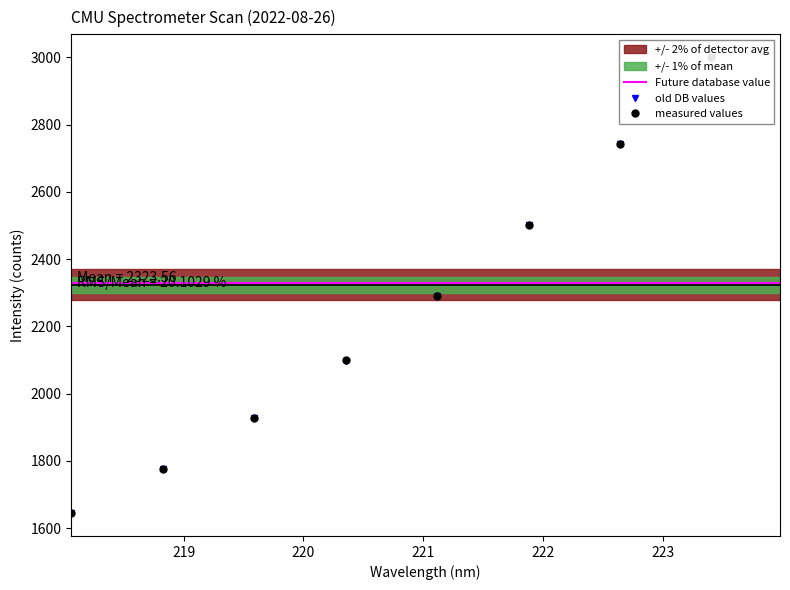

What is the smallest value displayed?

1645.5